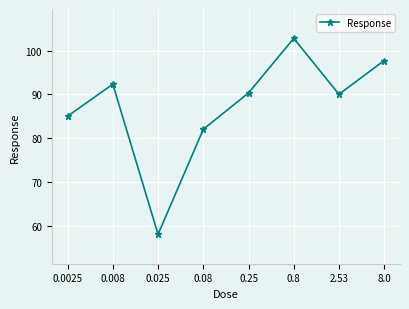

Where is the first local maximum?

0.008